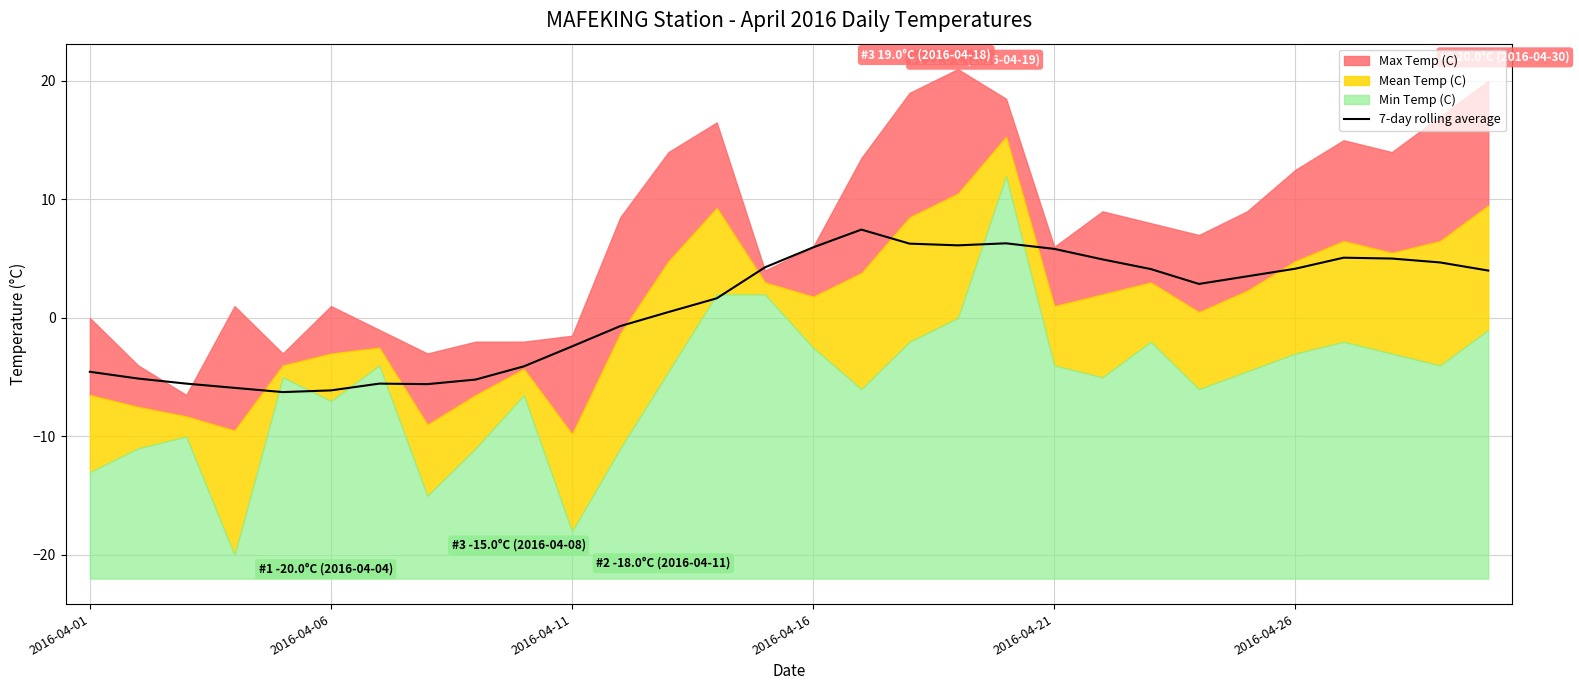

What is the highest value of the 7-day rolling average series?

7.5